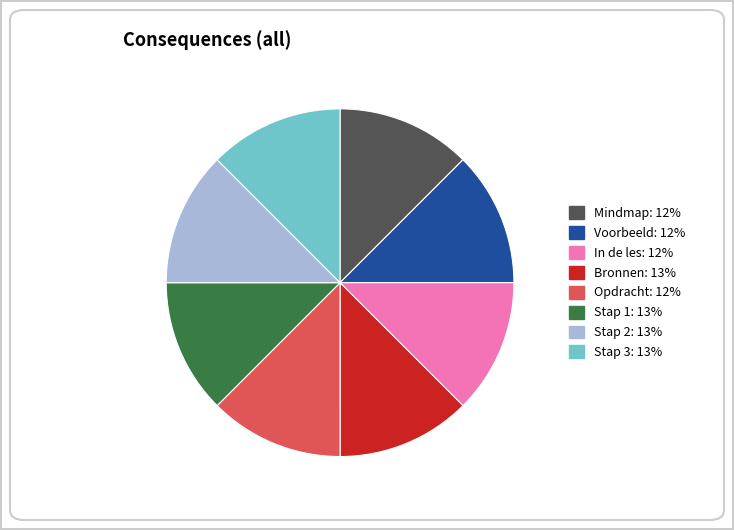

Combined, do Stap 1 and In de les account for over 50%?

No